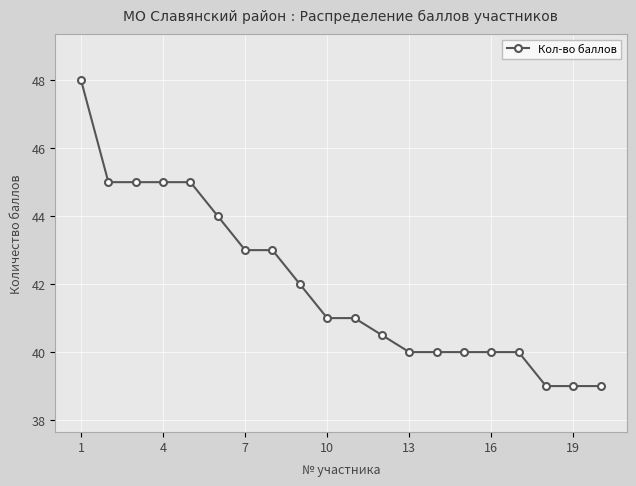

What is the minimum value shown in the chart?

39.0